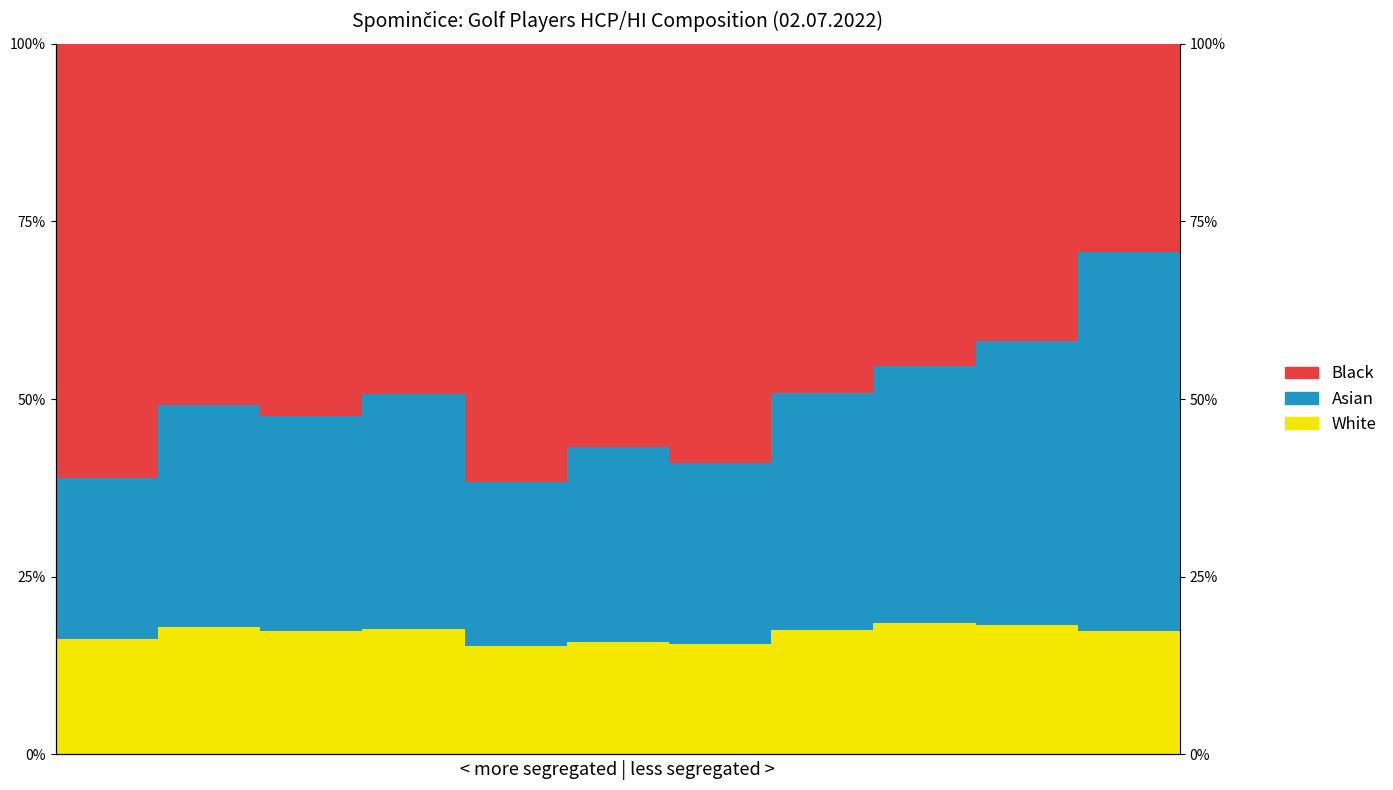

What is the smallest value displayed?

15.3